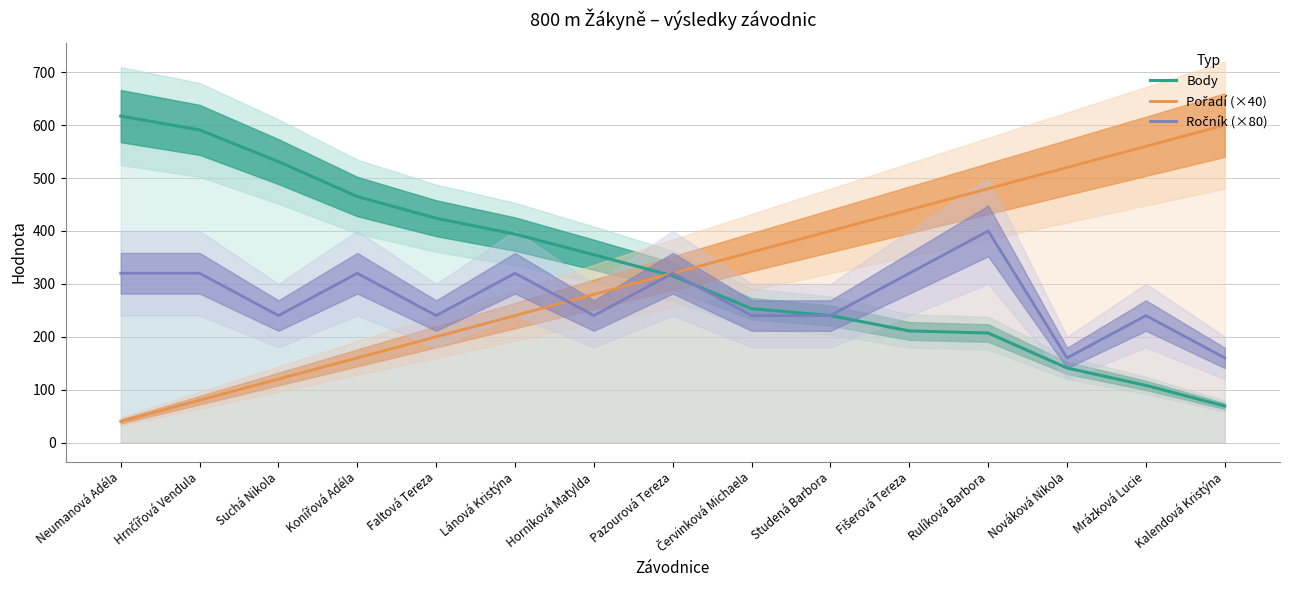

Where does the Body series first go above 315?

Neumanová Adéla